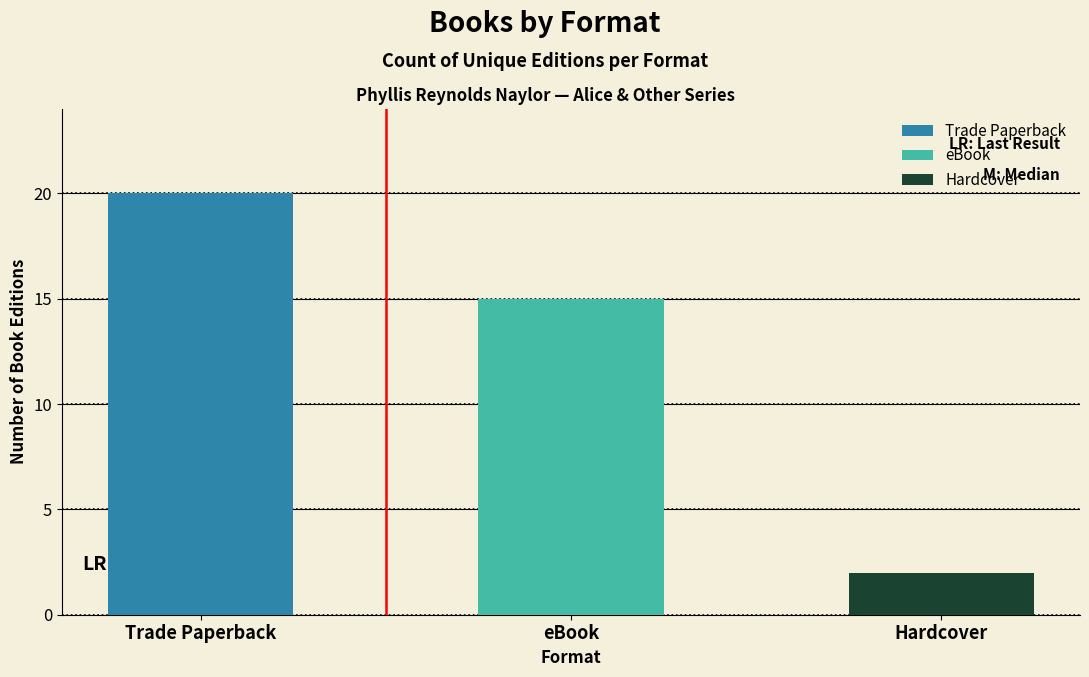

Rank the series by their maximum value, from highest to lowest.

Trade Paperback, eBook, Hardcover